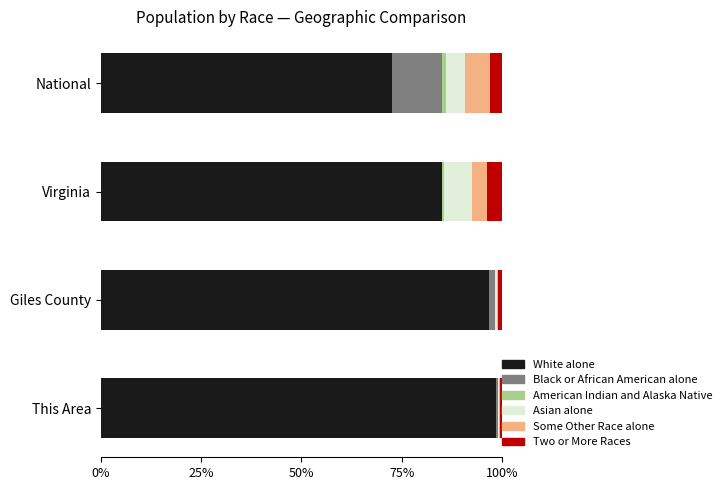

True or false: White alone has a value of 124.6 at National.

False